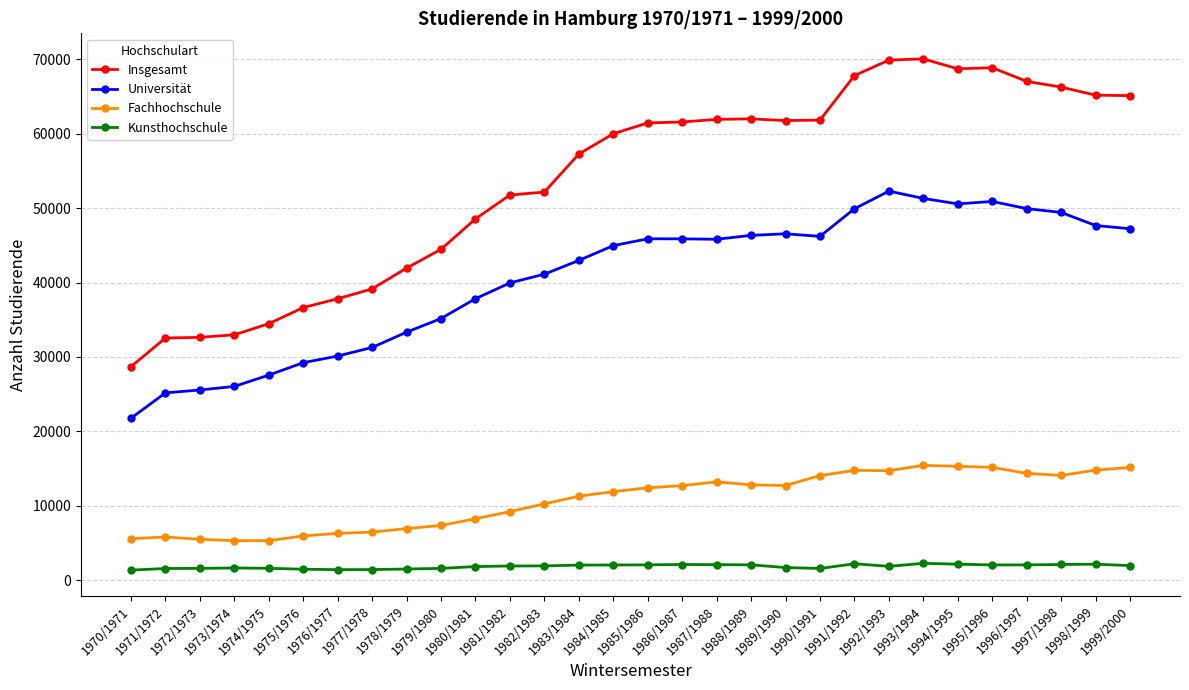

At how many categories does at least one series exceed 2435?

30